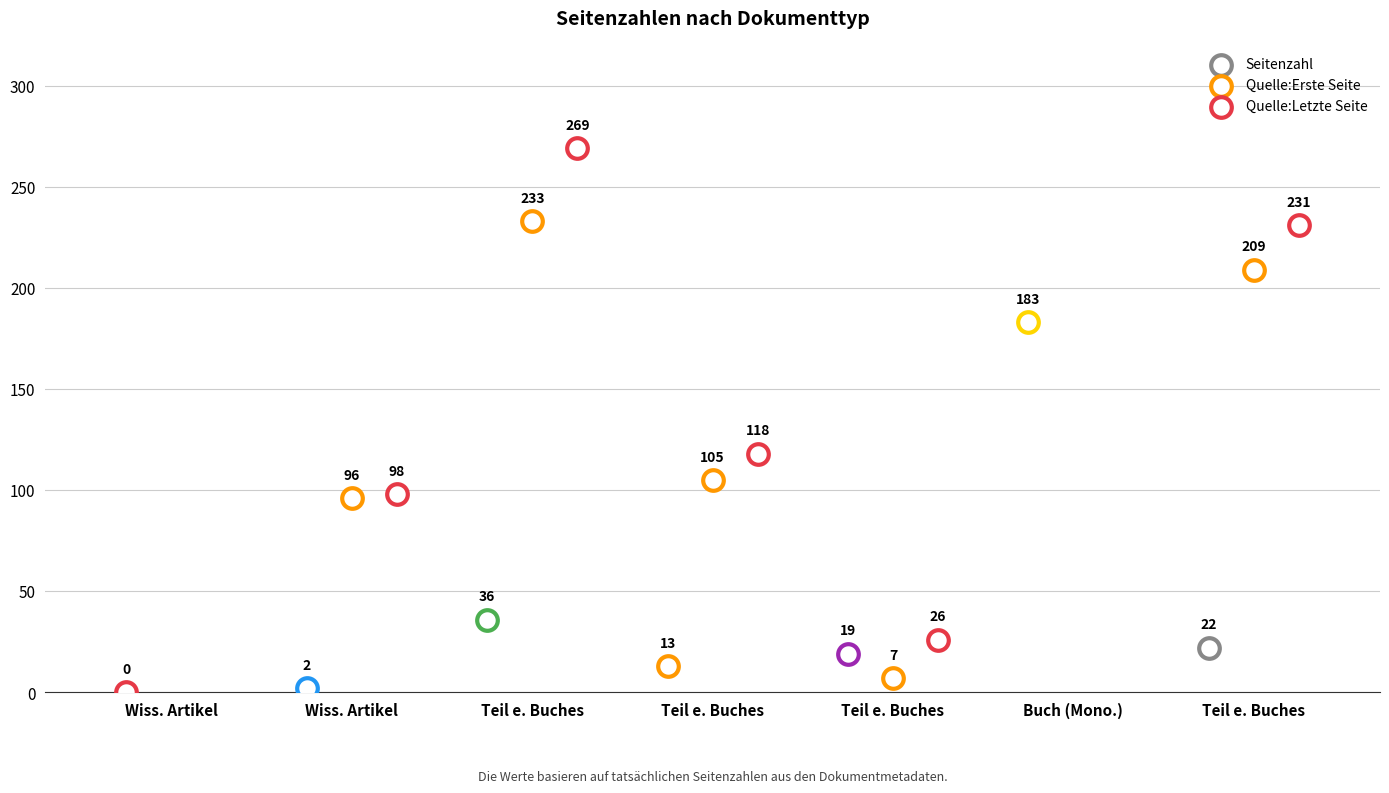

What are all the series names shown in the legend?

Seitenzahl, Quelle:Erste Seite, Quelle:Letzte Seite